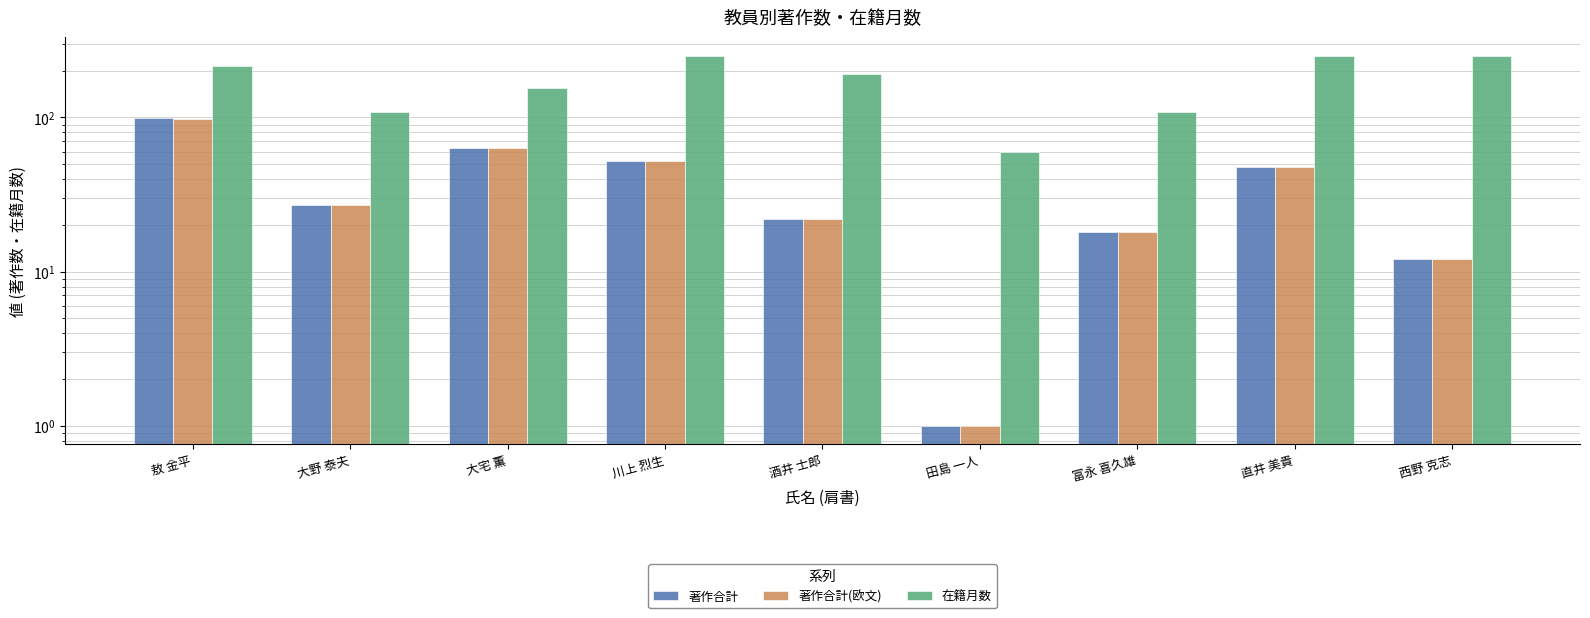

What is the sum of the 著作合計 values at 酒井 士郎 and 大野 泰夫?

49